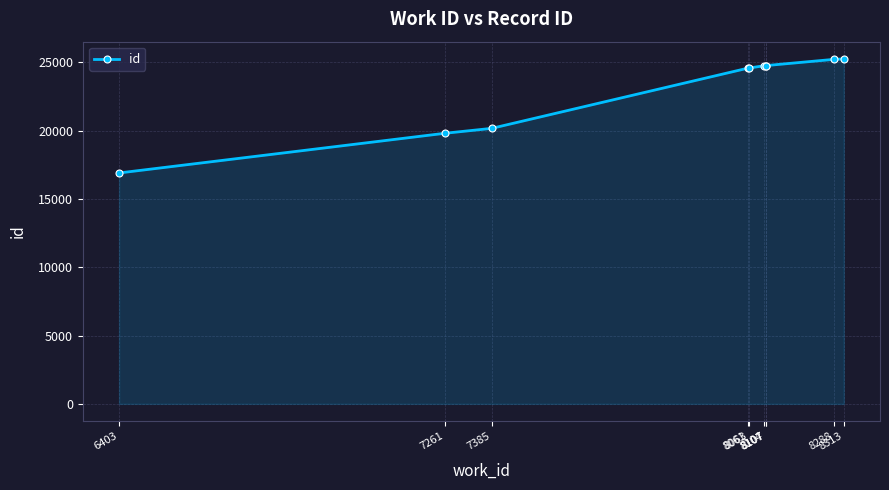

Does the chart have visible grid lines?

Yes